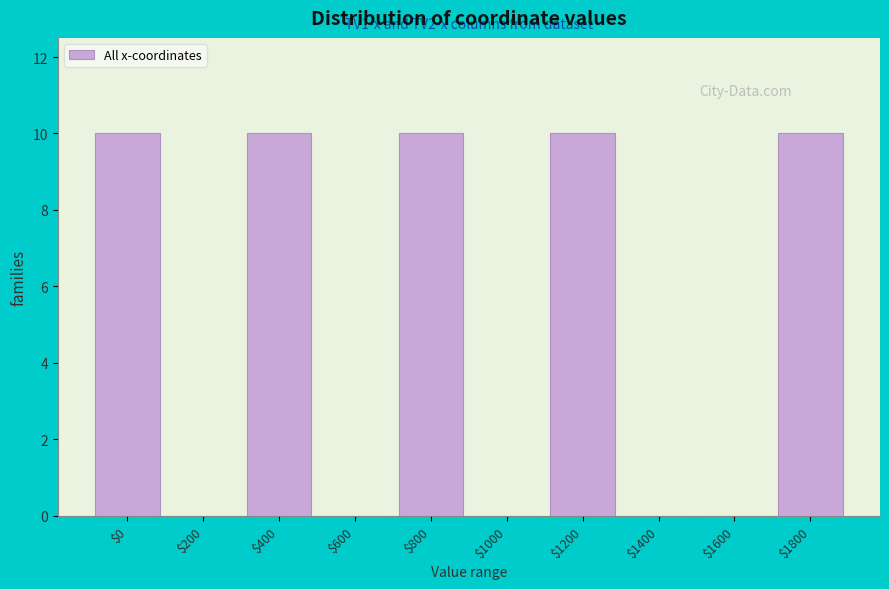

Is it true that the value at $1800 is 10?

True